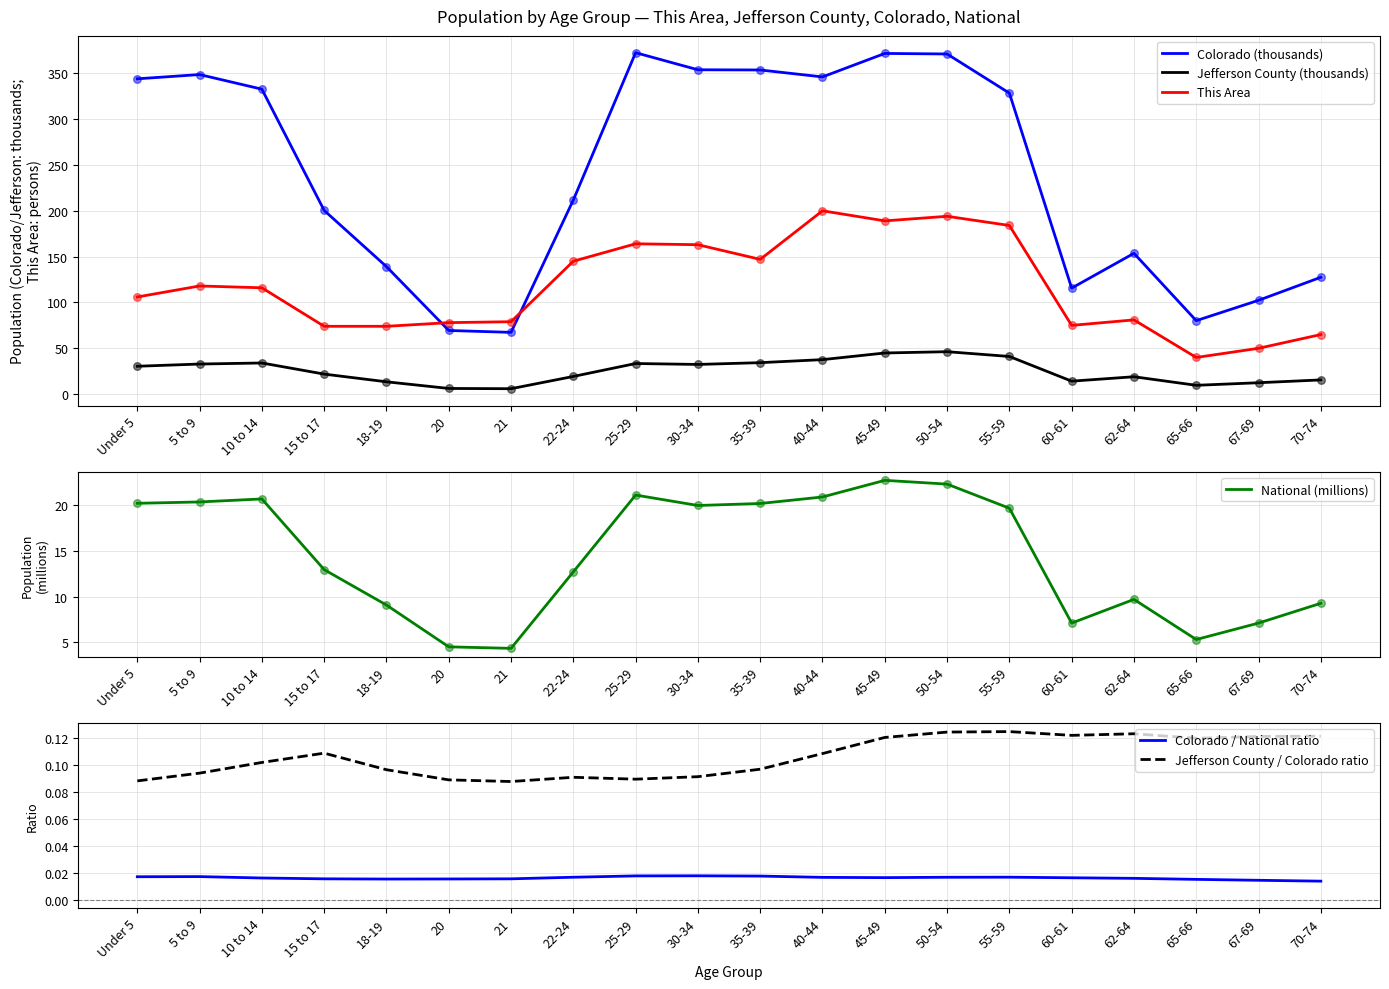

Which series has the largest total across all categories?

Colorado (thousands)